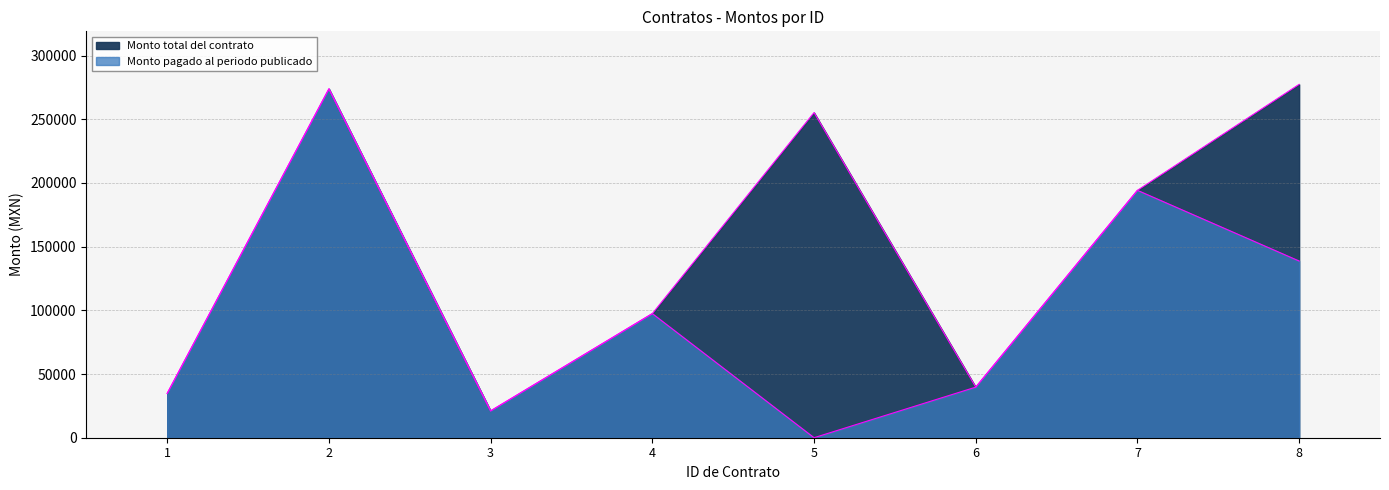

What is the difference between the maximum and minimum values in the Monto total del contrato series?

256327.5